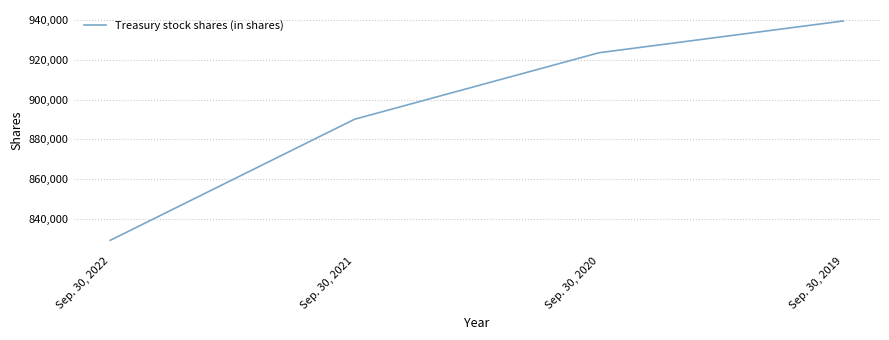

At which label is the value closest to 884391?

Sep. 30, 2021